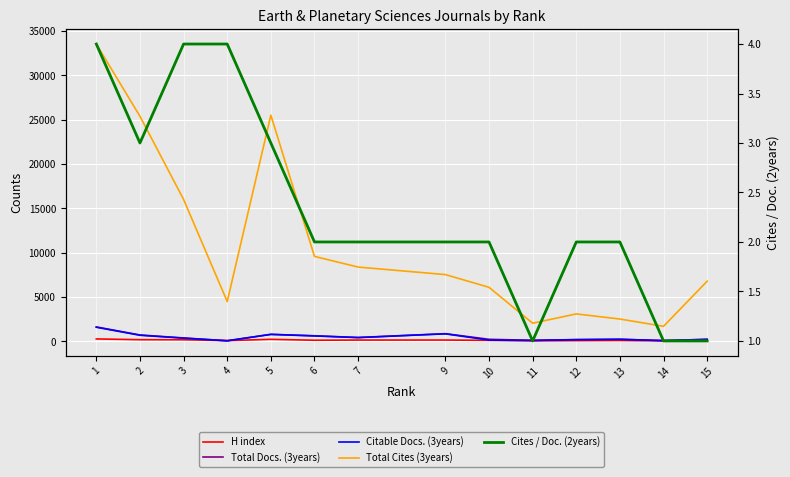

What is the minimum value for Total Cites (3years)?

1709